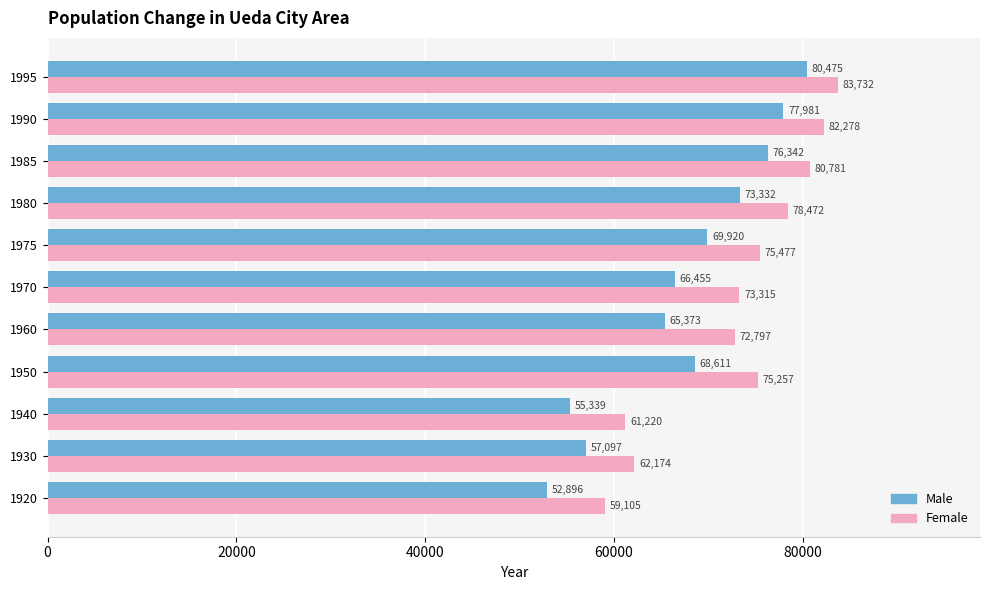

What is the difference between the second highest and minimum values in the Female series?

23173